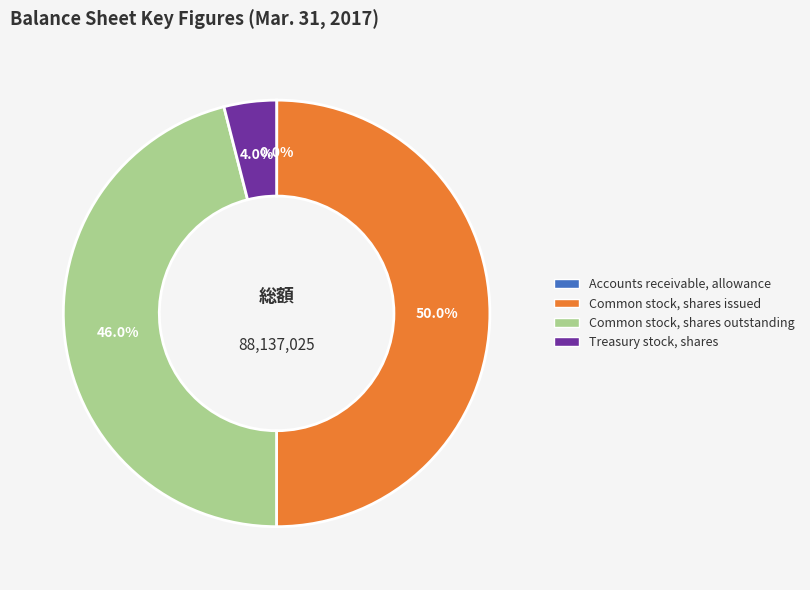

To the nearest percent, what percentage of the pie is Common stock, shares issued?

50%